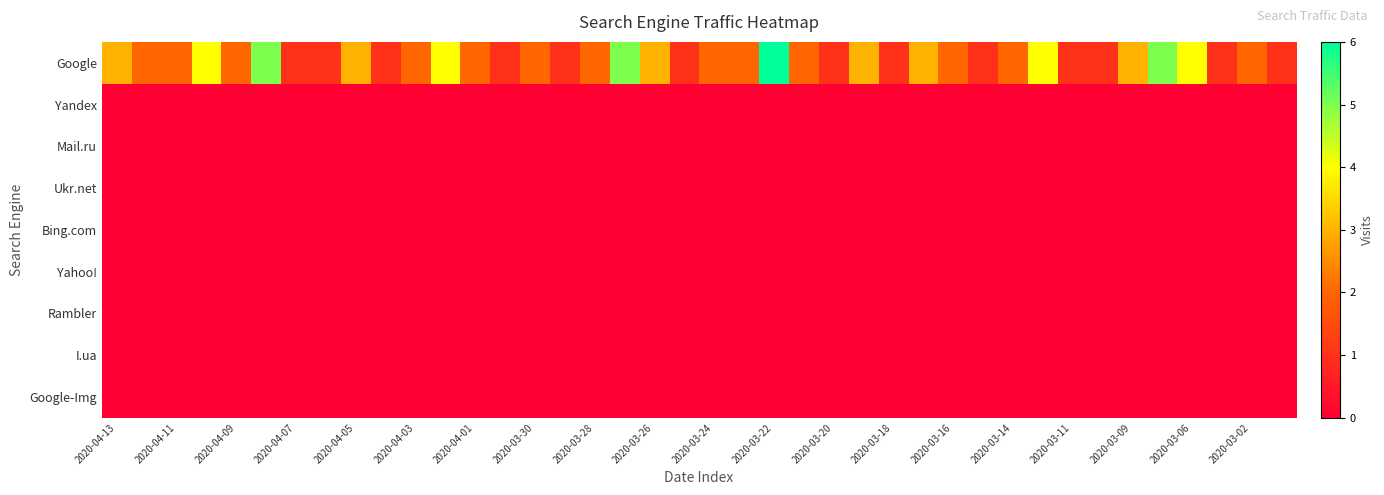

List the series in order of their peak value, lowest first.

Yandex, Mail.ru, Ukr.net, Bing.com, Yahoo!, Rambler, I.ua, Google-Img, Google